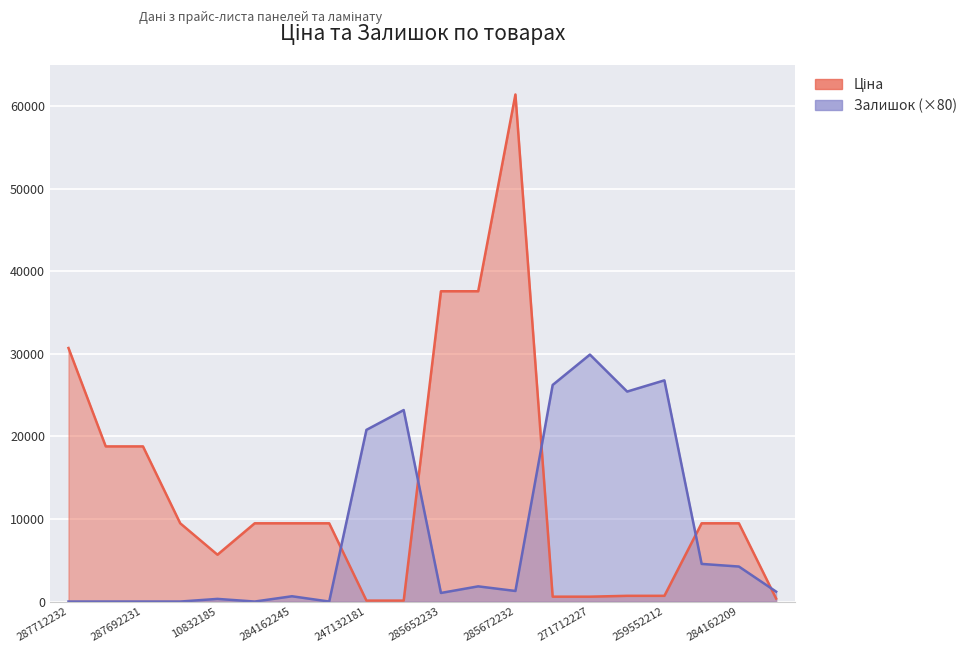

At which label does Ціна first exceed 9480?

287712232